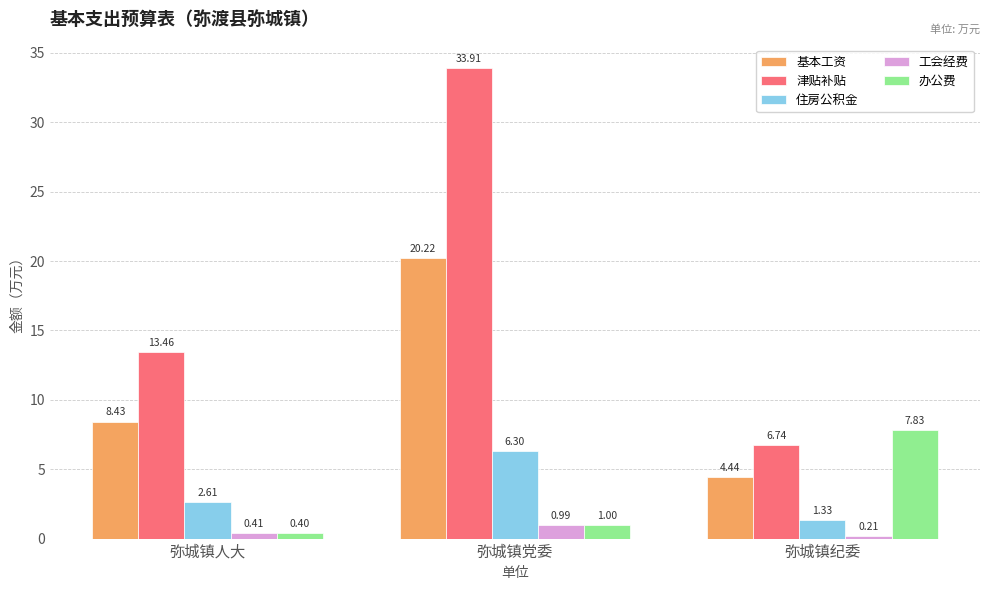

How many bars are there in total?

15